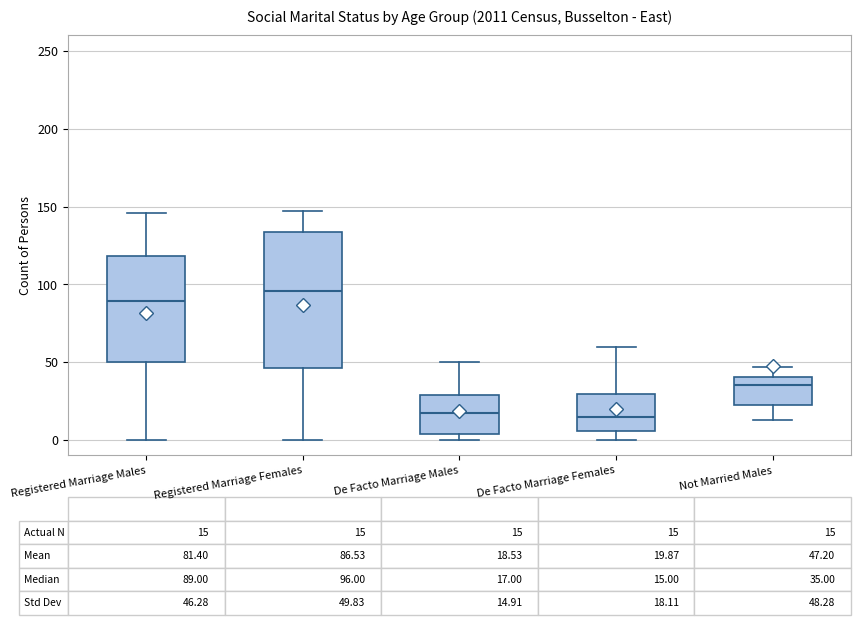

Which box's median line is the highest?

Registered Marriage Females